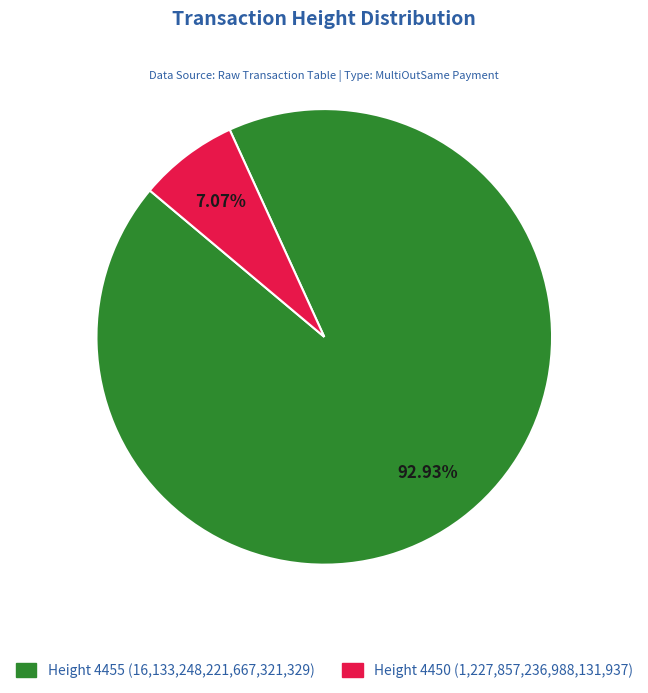

Does Height 4450 (1,227,857,236,988,131,937) account for over 50% of the chart?

No